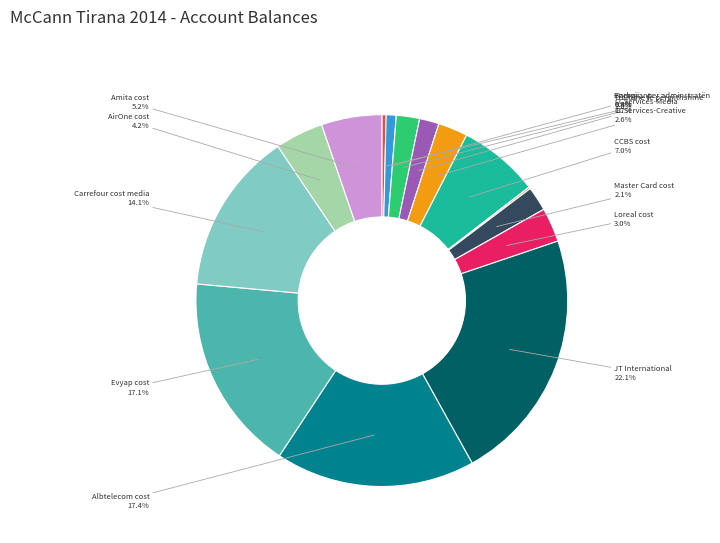

To the nearest percent, what is the average slice percentage?

7%